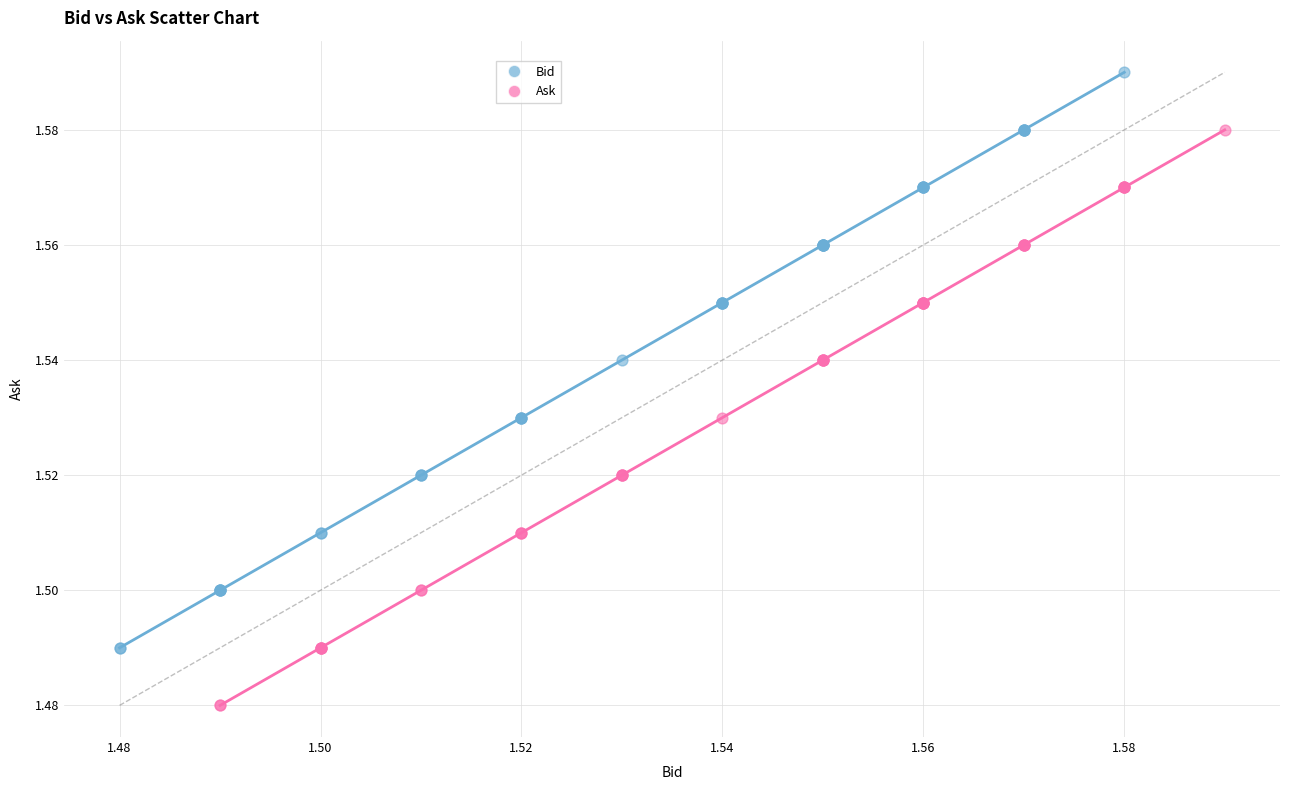

Which series contains the lowest Y value?

Ask